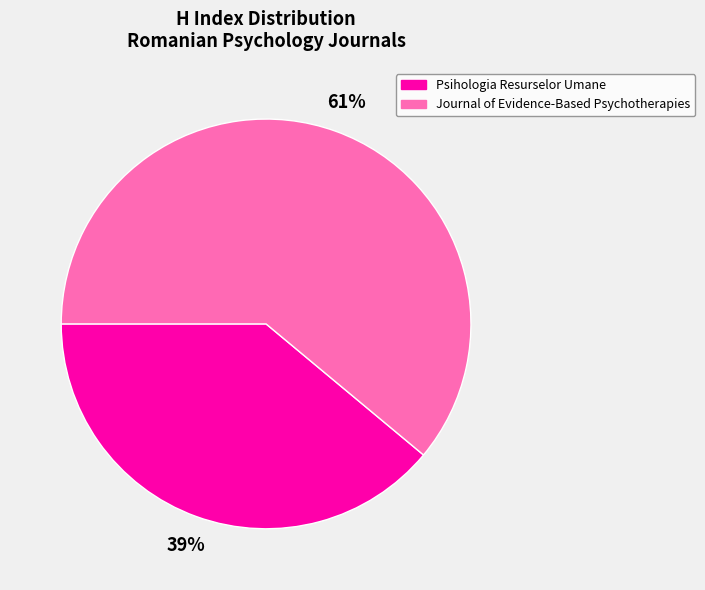

Count the number of slices in the pie.

2